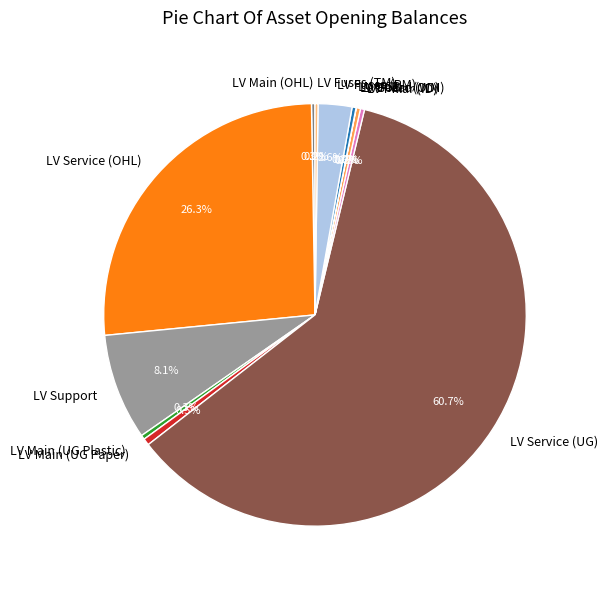

Do LV Fuses (PM) and LV UGB together represent more than half of the pie?

No